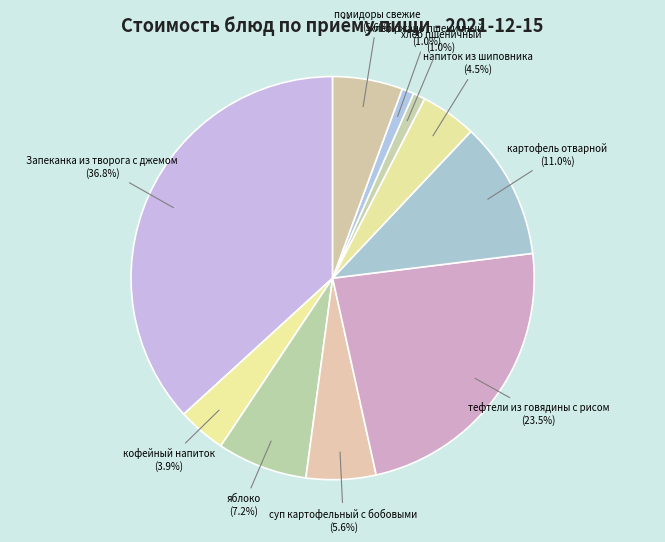

To the nearest percent, what is the difference between the largest and smallest slice percentages?

36%